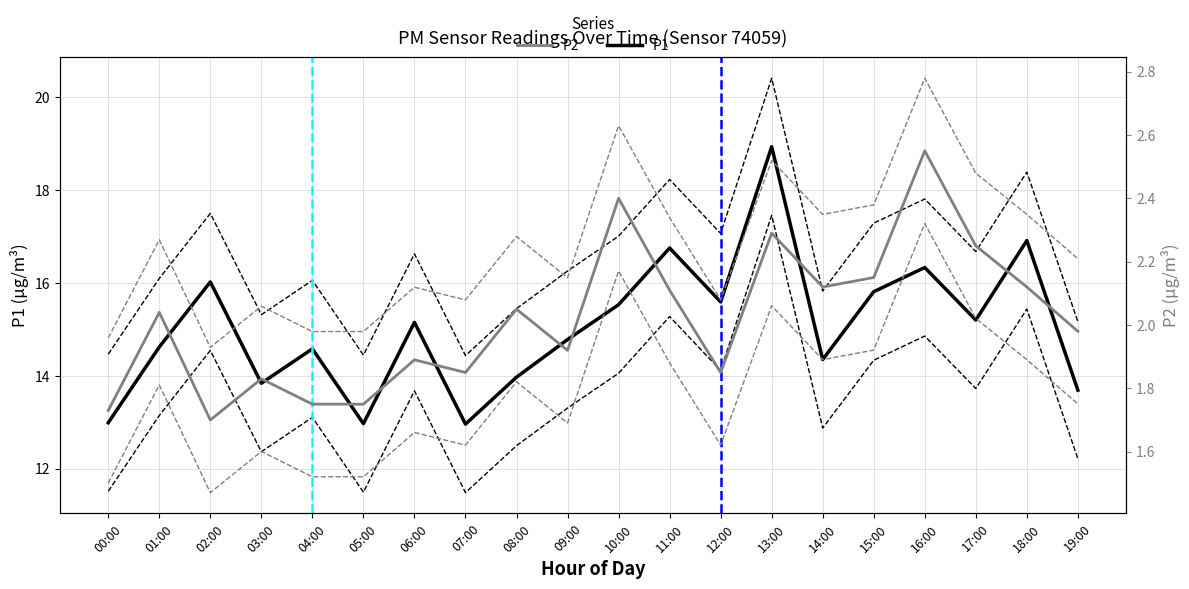

Which has a higher value, 10:00 or 01:00?

10:00